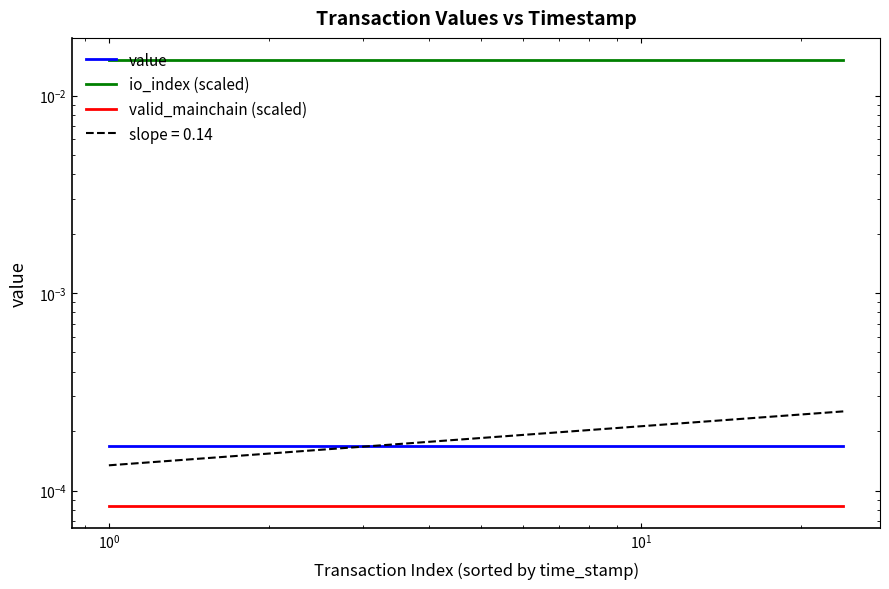

How many categories are shown in the chart?

24